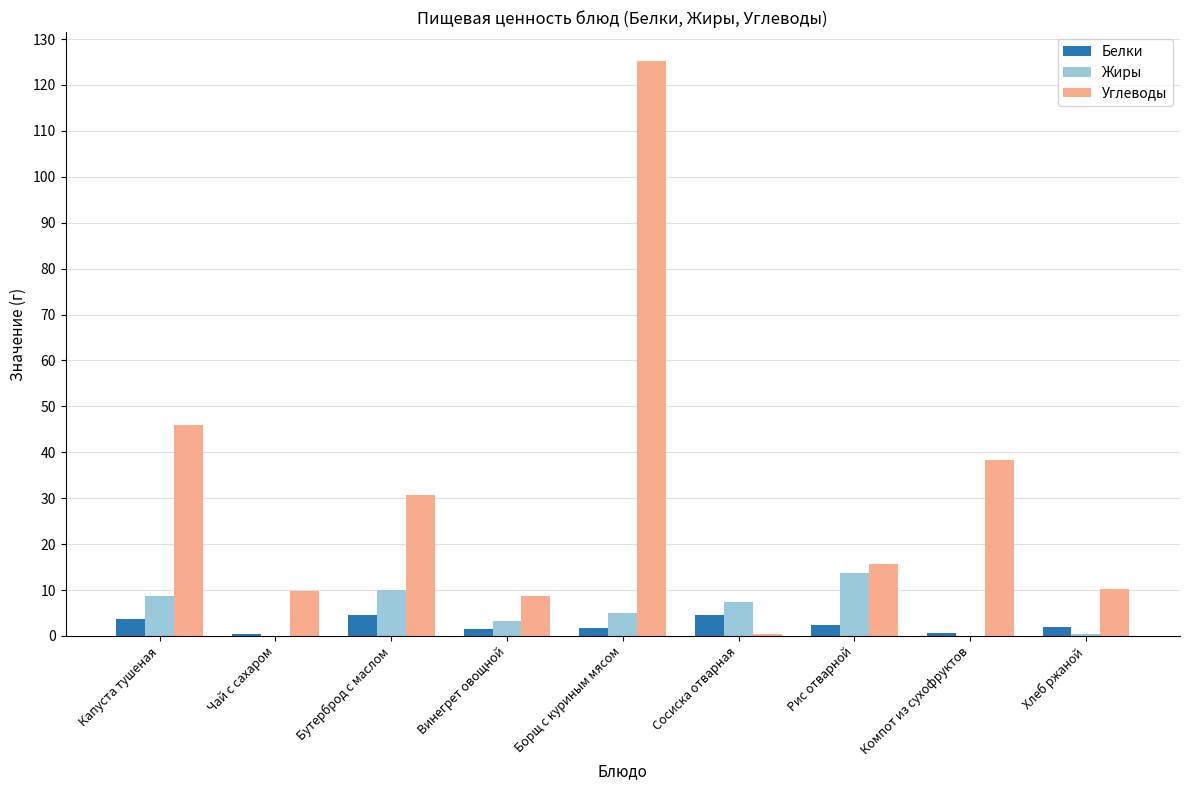

Are the bars grouped side by side (vs. stacked)?

Yes